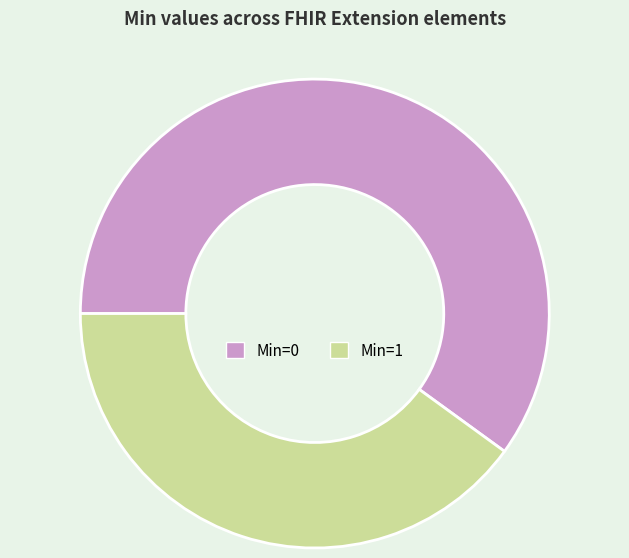

Do Min=1 and Min=0 together represent more than half of the pie?

Yes